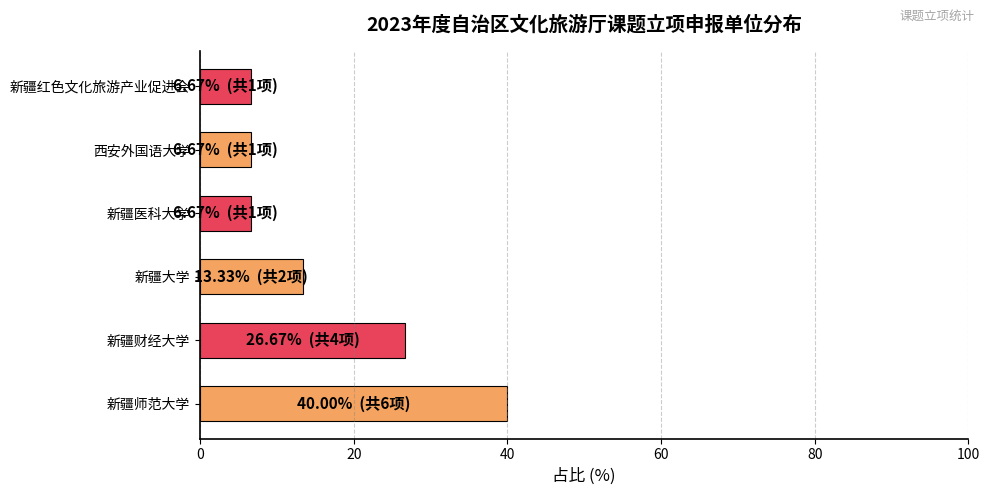

Does the chart contain any negative values?

No